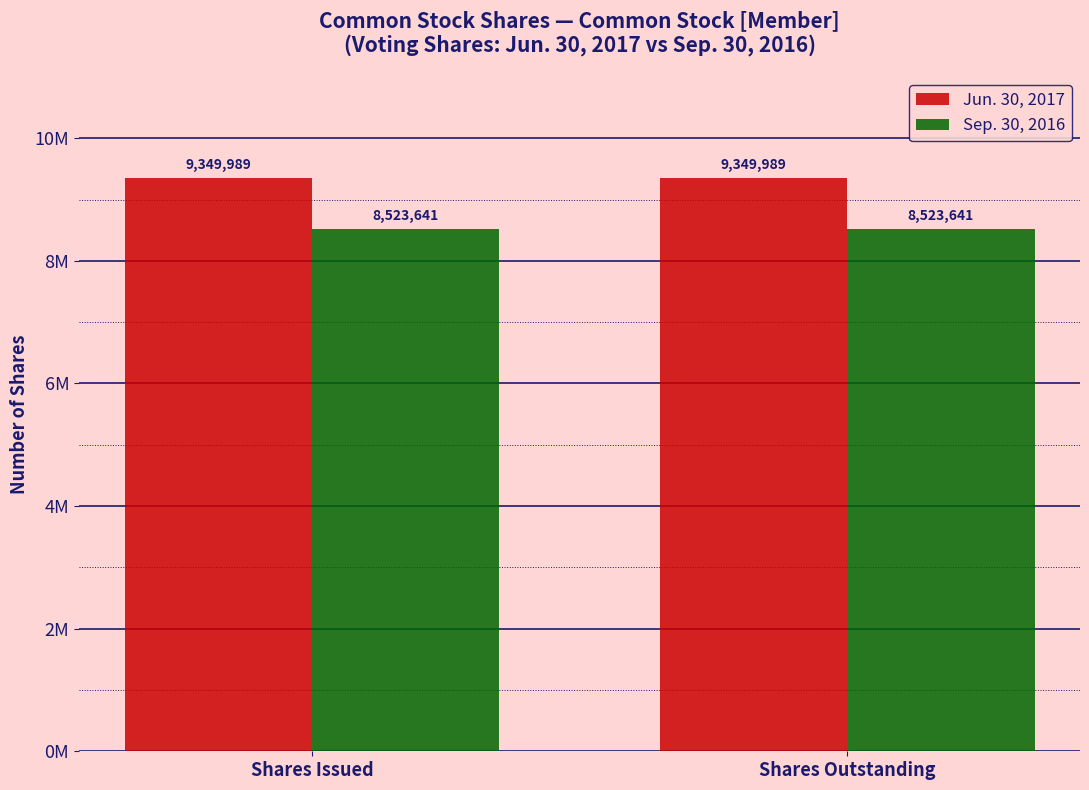

What is the highest value of the Jun. 30, 2017 series?

9349989